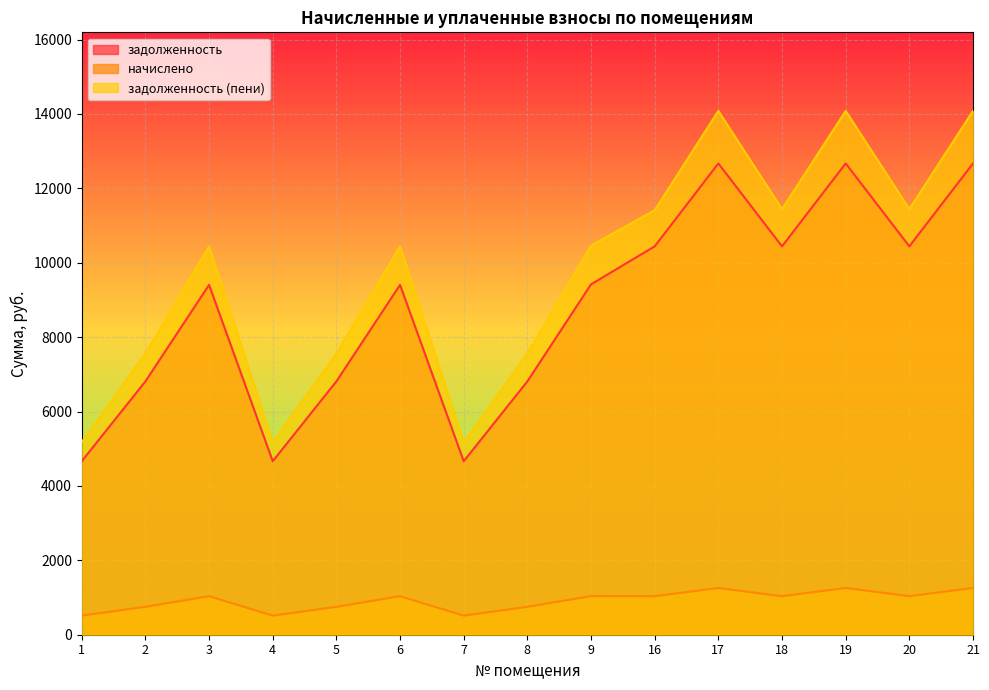

How many interior local valleys does the задолженность series have?

4